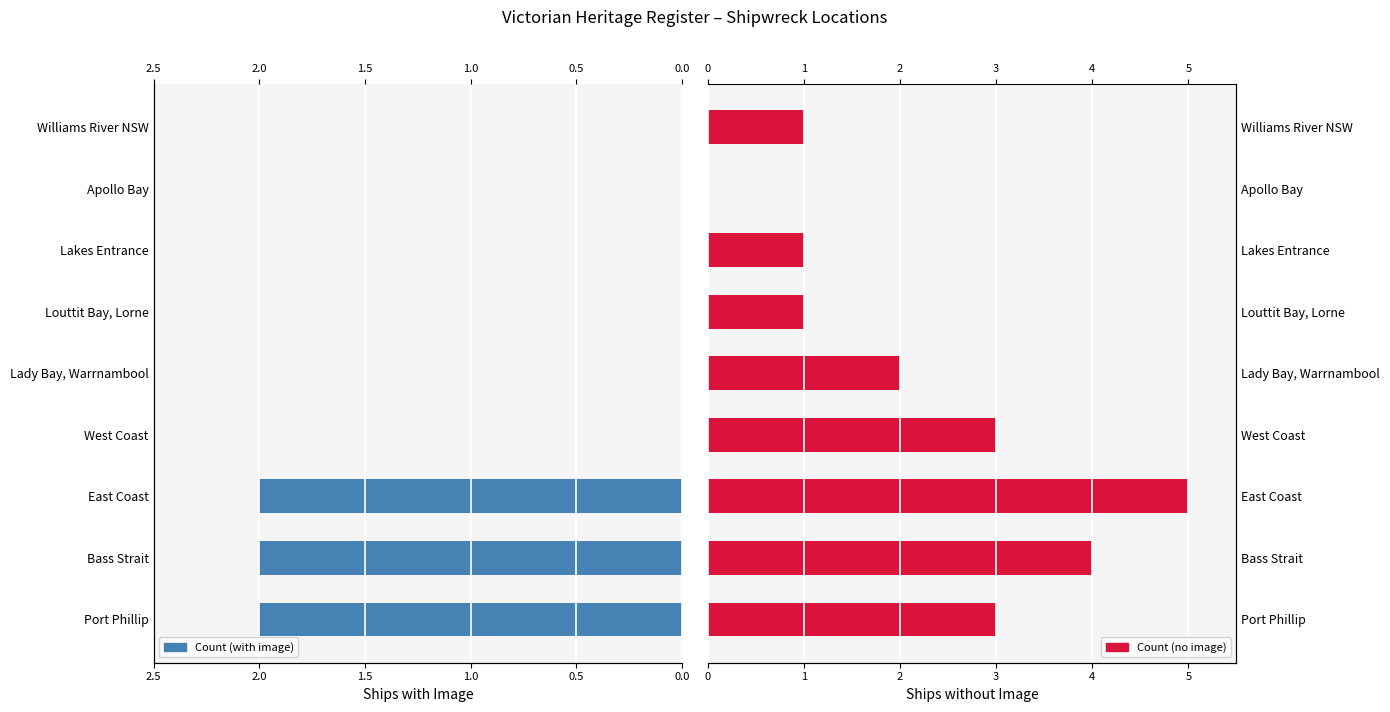

What is the average value of the Count (no image) series?

2